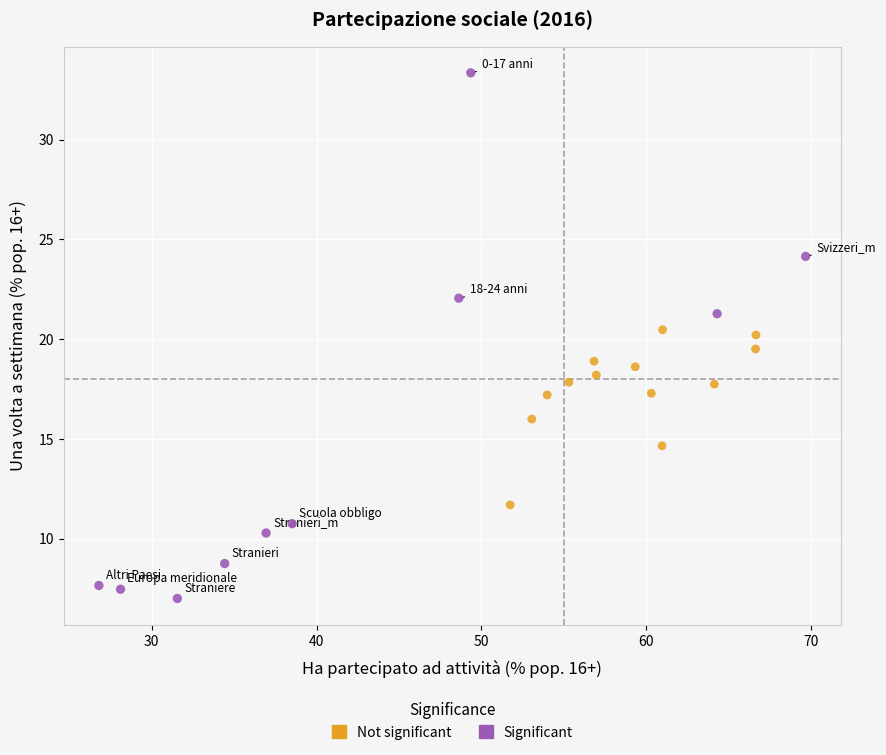

What are all the series names shown in the legend?

Not significant, Significant